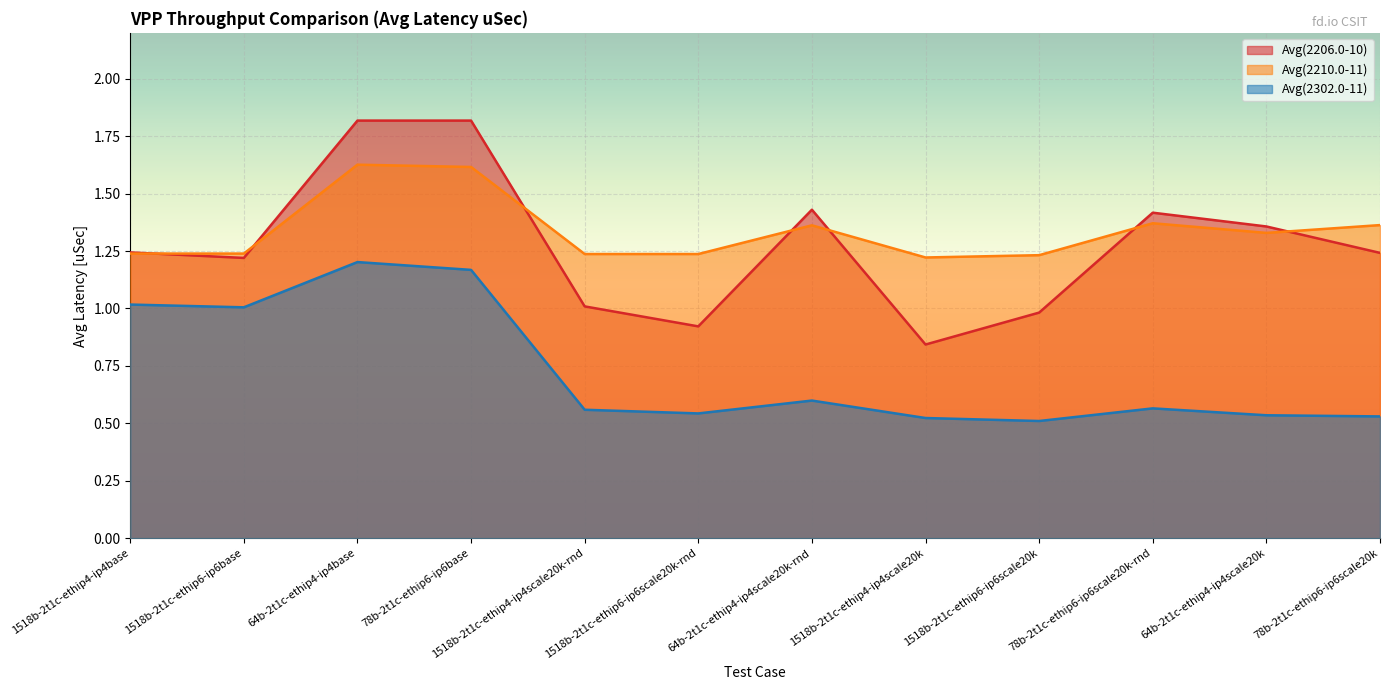

Which has a higher value, 1518b-2t1c-ethip4-ip4base or 1518b-2t1c-ethip6-ip6scale20k-rnd?

1518b-2t1c-ethip4-ip4base